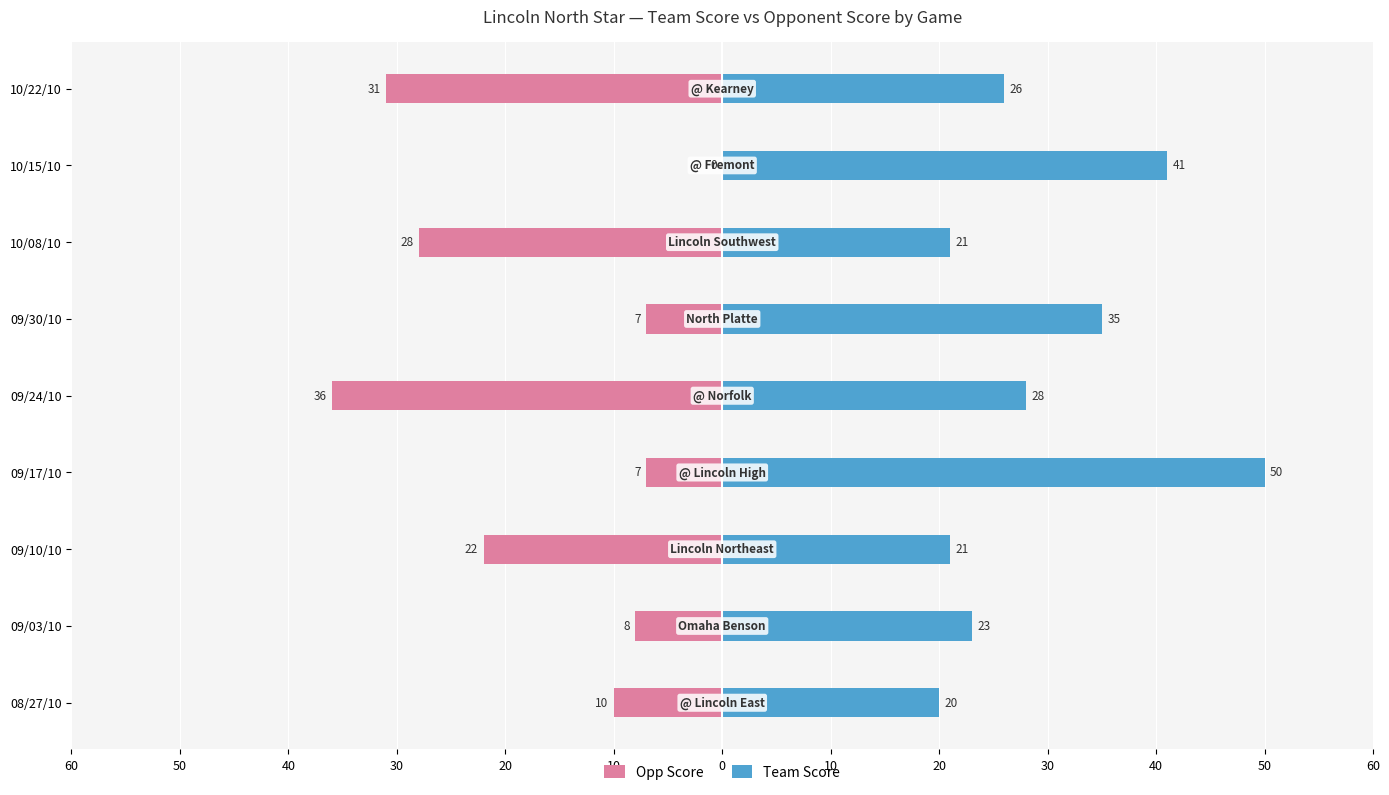

At how many categories does at least one series exceed -8?

9